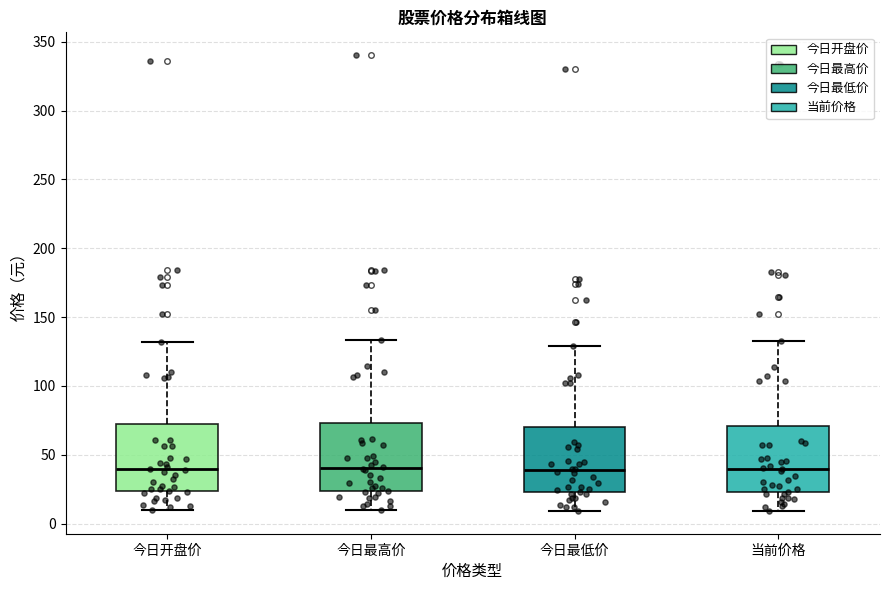

Where is the lower edge of the box for 今日开盘价 on the y-axis? The values are not printed on the chart, so give them approximately, as read against the axis.

25